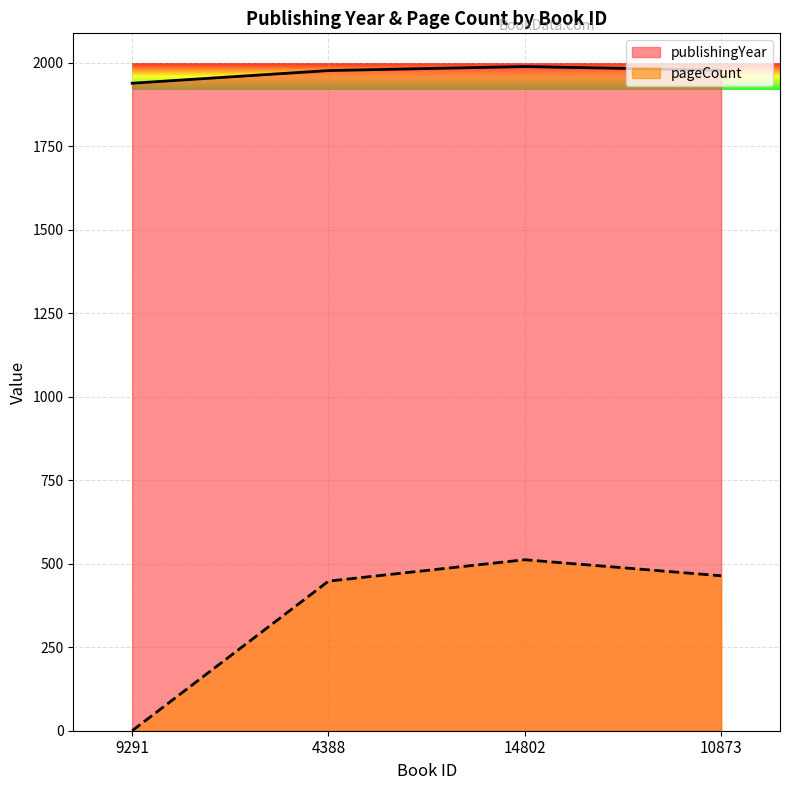

Rank the series at 4388 from lowest to highest value.

pageCount, publishingYear